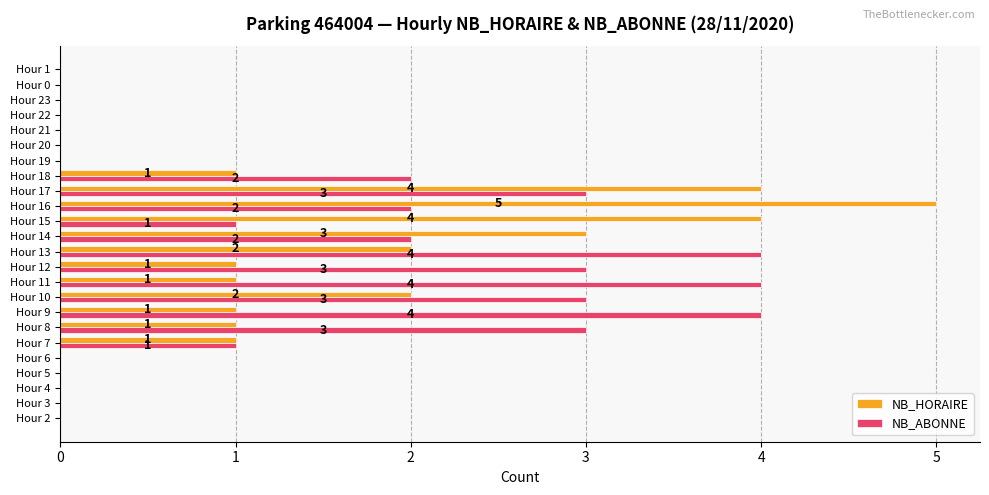

Between Hour 13 and Hour 15, which series saw the biggest shift?

NB_ABONNE